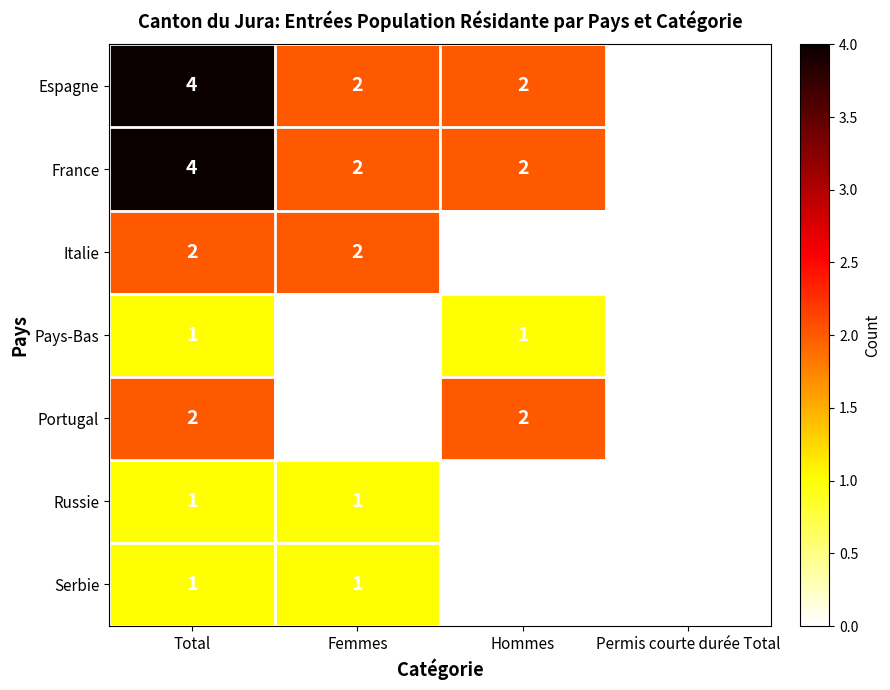

What is the total value across all series at Total?

15